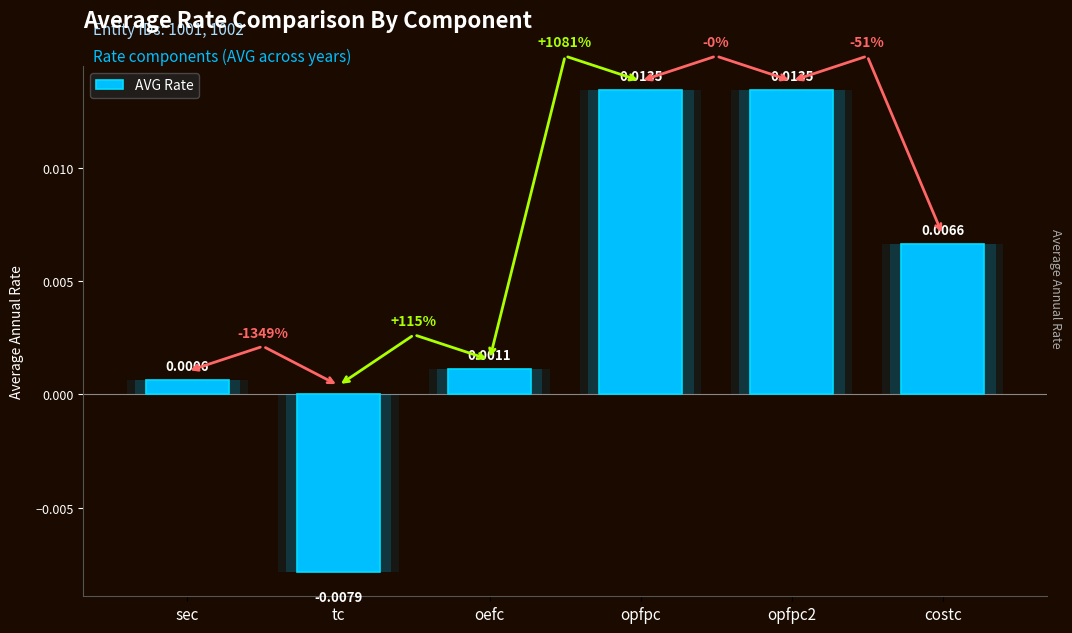

Rank the categories by value from highest to lowest.

opfpc, opfpc2, costc, oefc, sec, tc